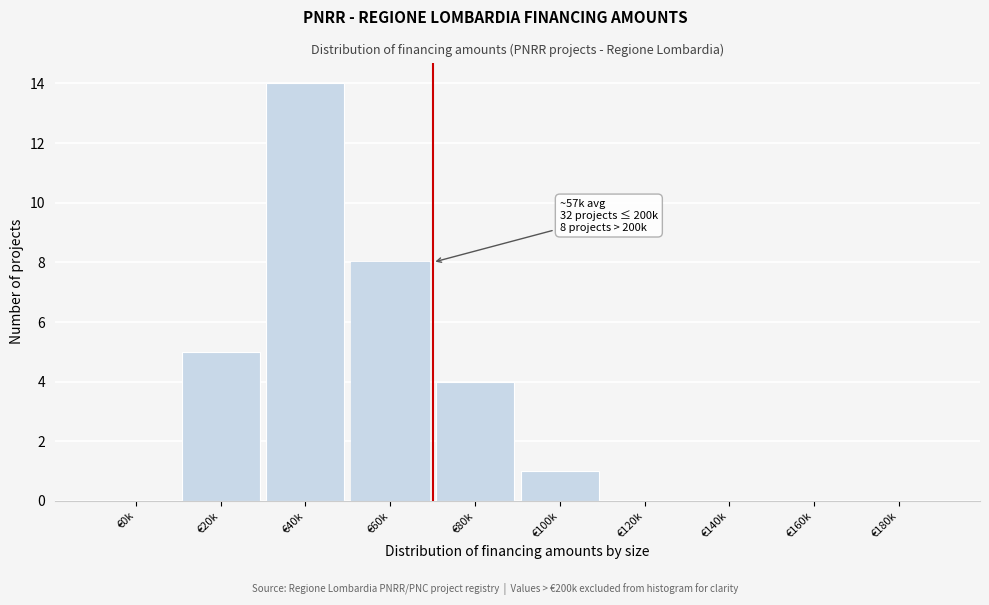

Reading right to left, extract all data points from this chart.

€180k=0	€160k=0	€140k=0	€120k=0	€100k=1	€80k=4	€60k=8	€40k=14	€20k=5	€0k=0